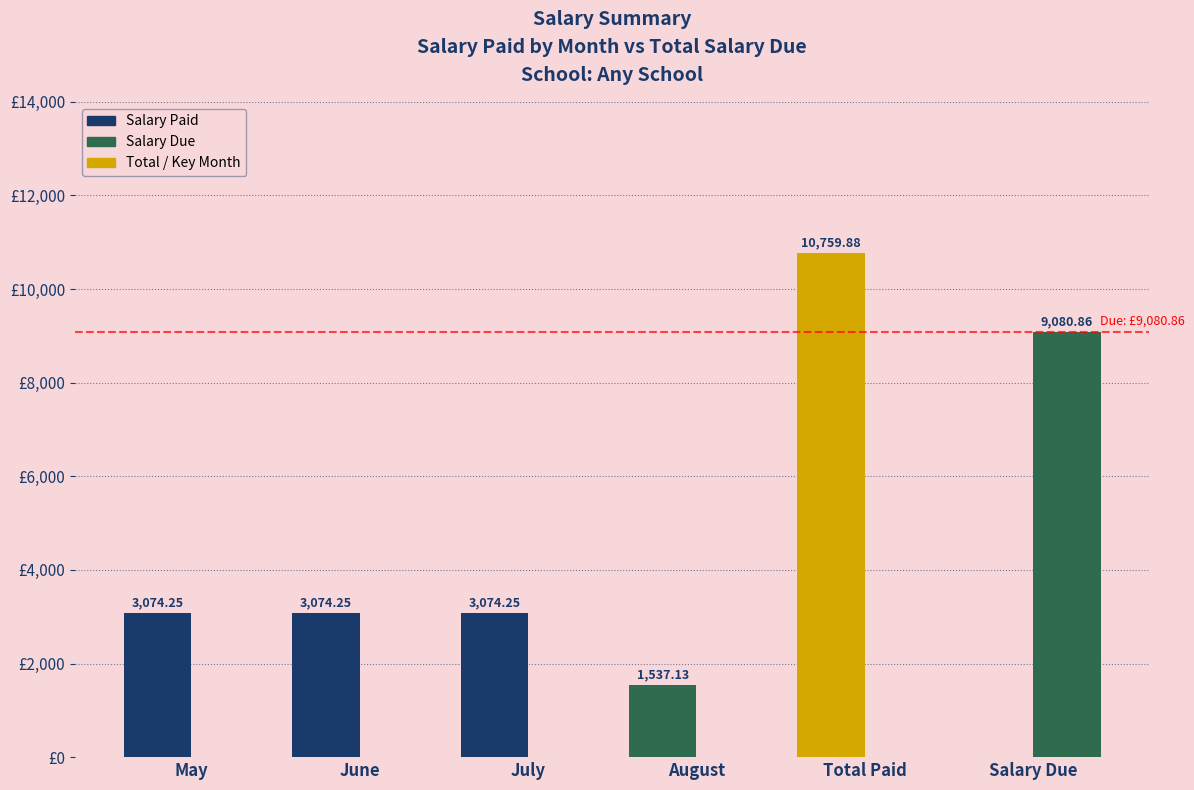

Does the chart contain stacked bars?

No